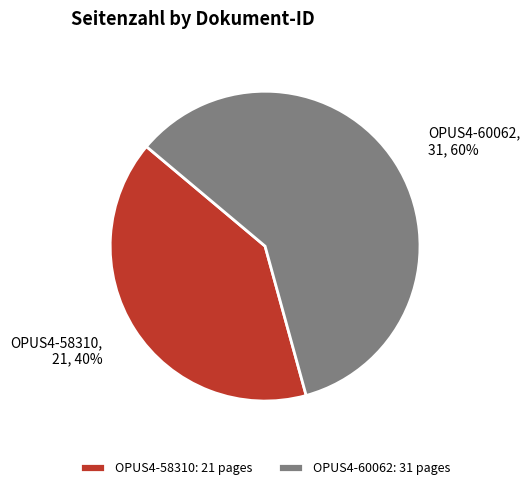

What is the ratio of the value at OPUS4-58310: 21 pages to the value at OPUS4-60062: 31 pages?

0.7